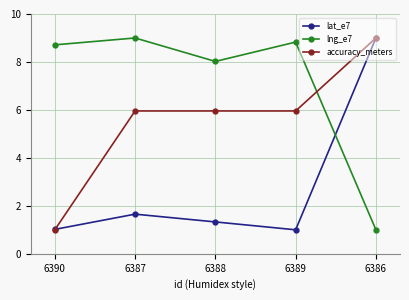

True or false: lng_e7 has more than 0 interior local peaks.

True